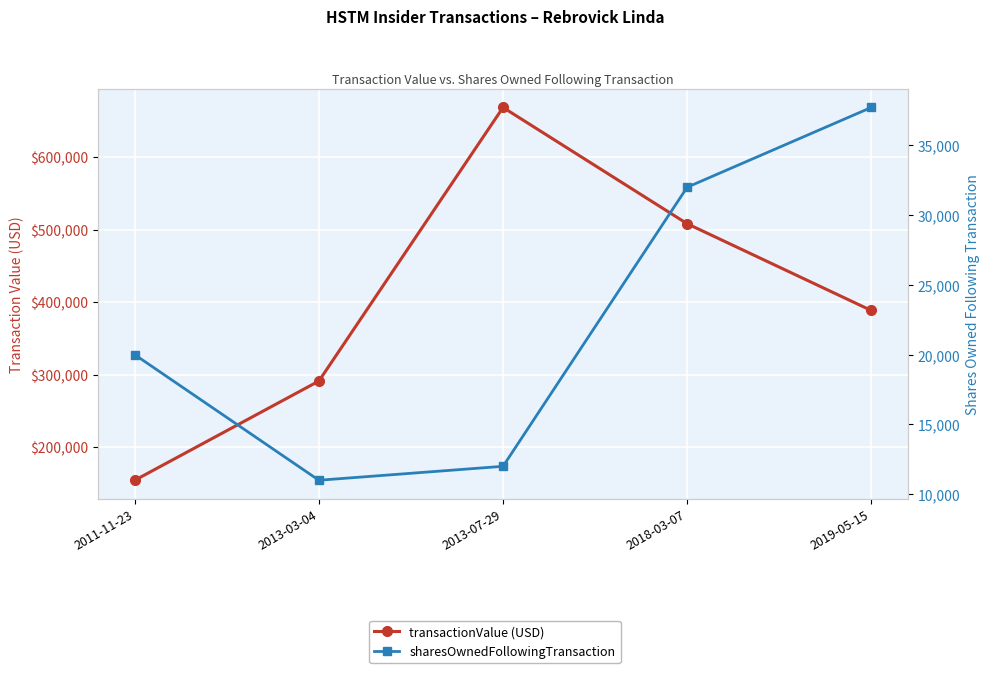

At 2018-03-07, list the series in order from smallest to largest.

sharesOwnedFollowingTransaction, transactionValue (USD)